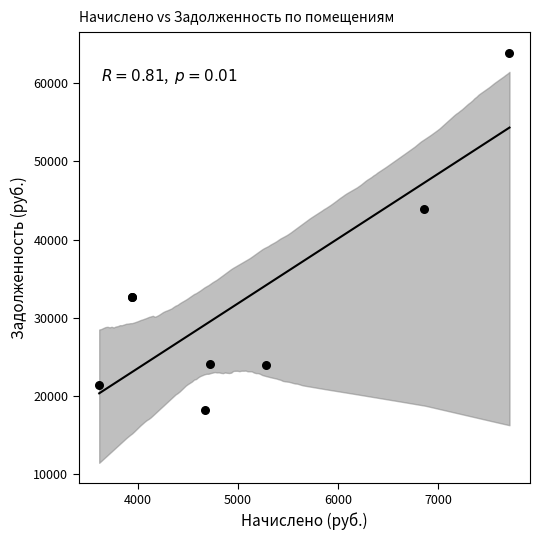

What Y value in the scatter plot is closest to 41080?

43914.1